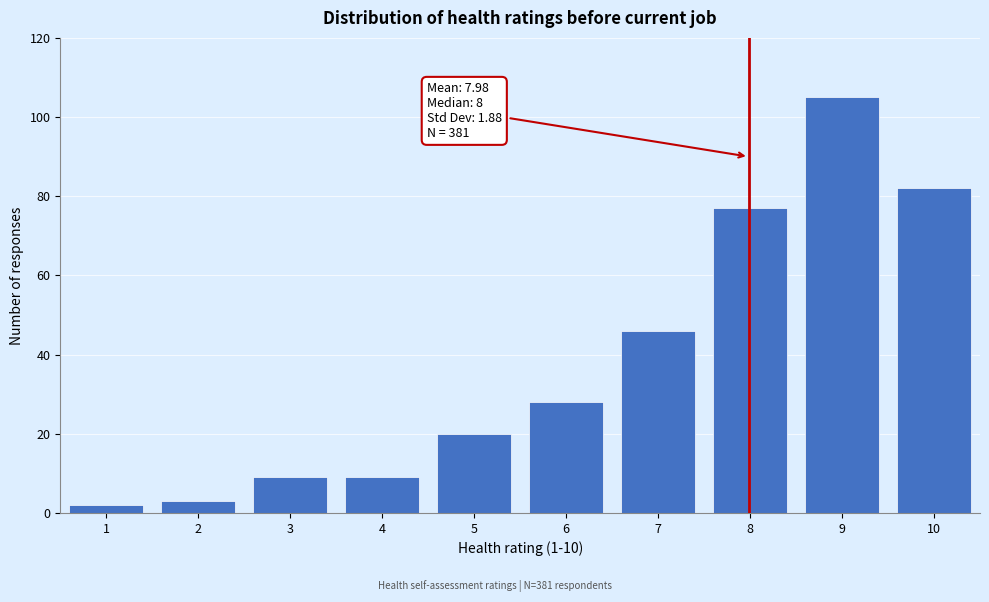

Reading left to right, transcribe all the data shown in this chart.

1=2	2=3	3=9	4=9	5=20	6=28	7=46	8=77	9=105	10=82